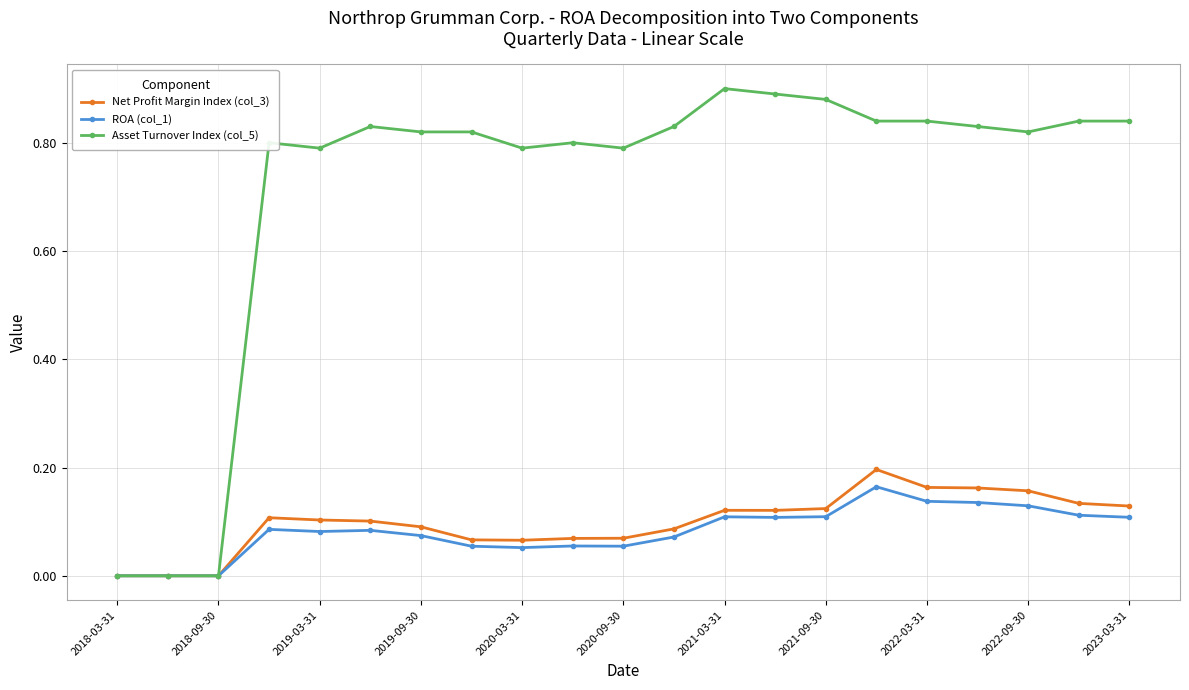

Which series has the largest total across all categories?

Asset Turnover Index (col_5)